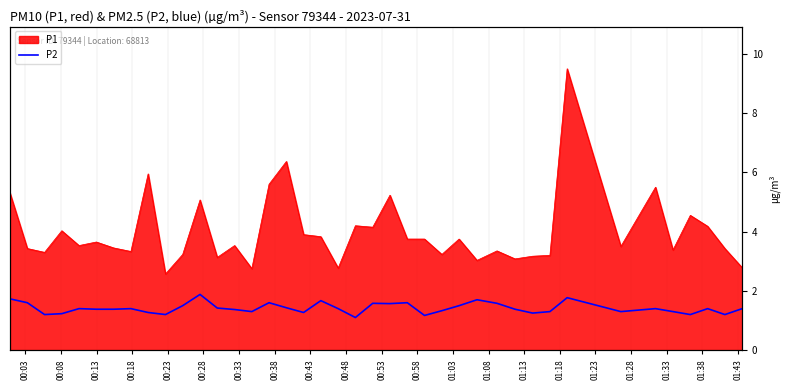

Does the chart have visible grid lines?

Yes